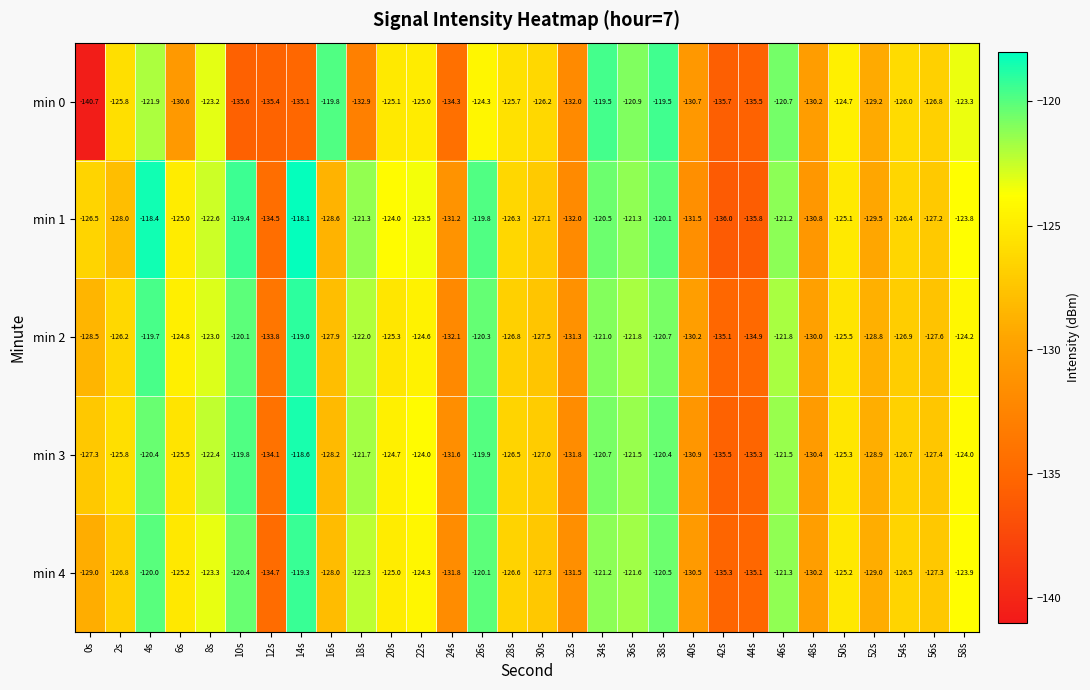

How many data points does each series have?

30